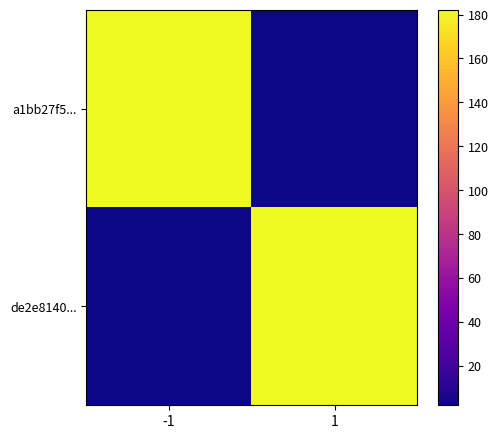

Which series has the largest range (max minus min)?

a1bb27f5...